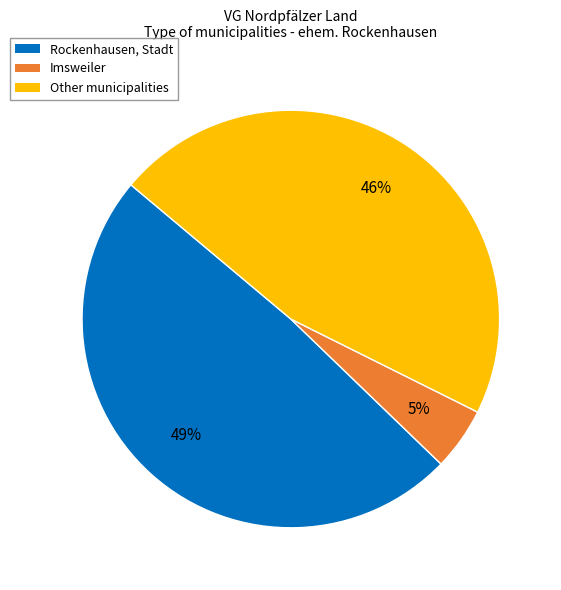

Is there any slice that represents more than half of the pie?

No